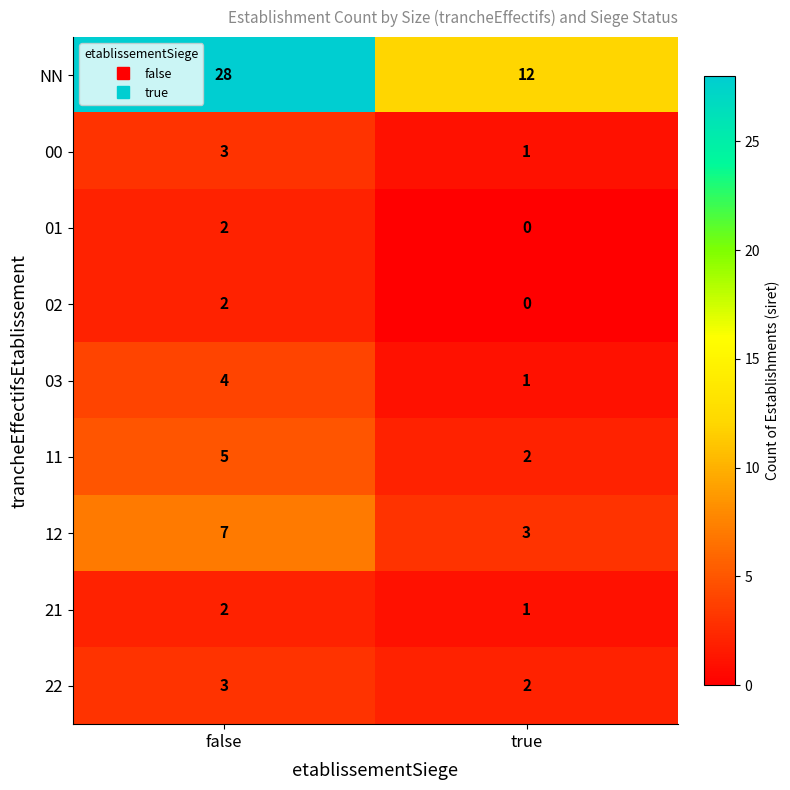

Which category has the highest value in the 11 series?

false